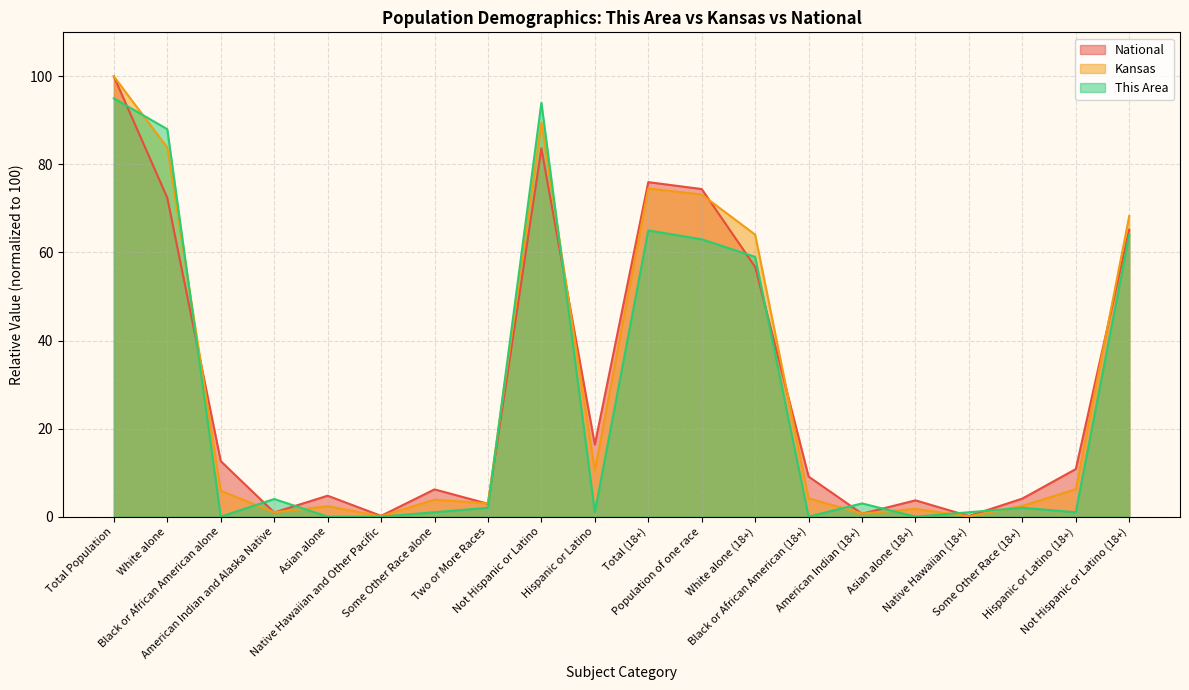

What is the difference between the maximum and minimum values in the National series?

99.9